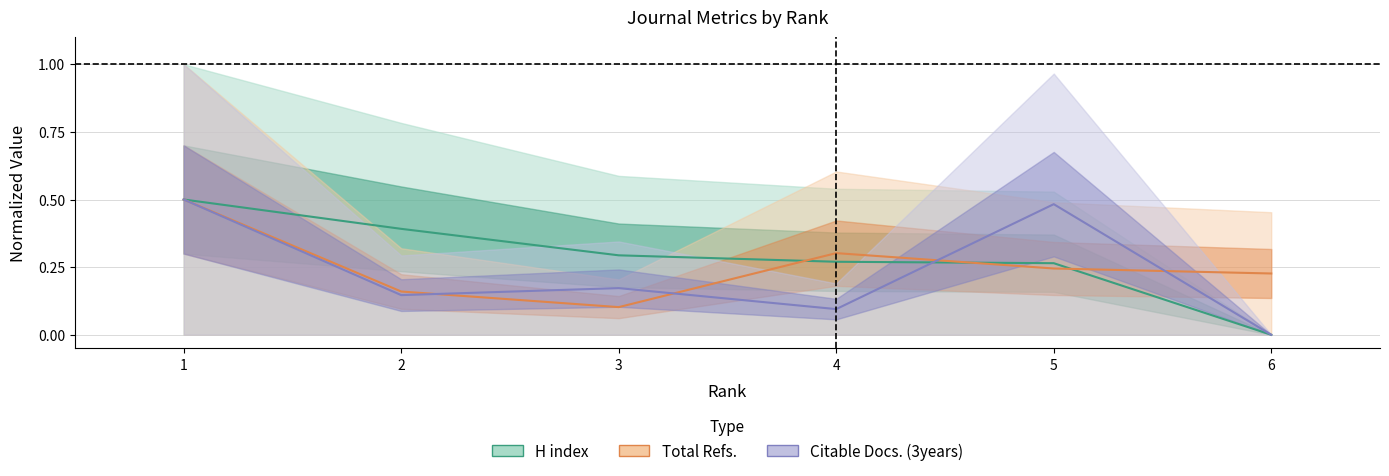

At which category is the sum across all series the highest?

1